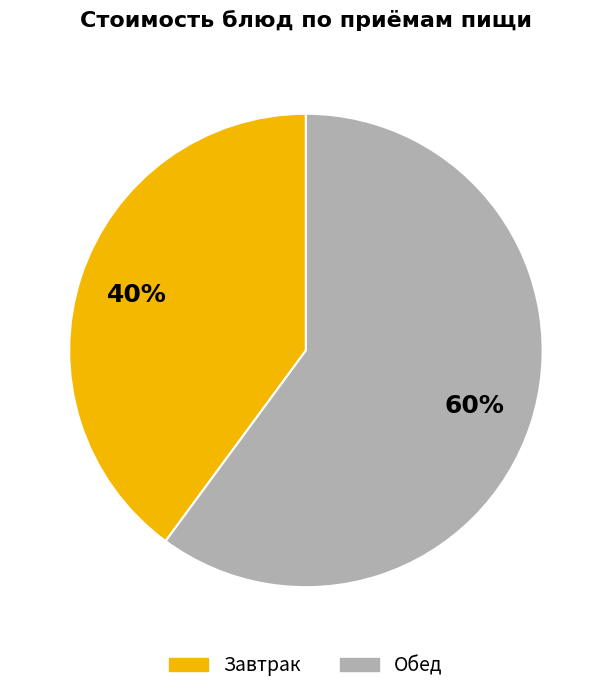

Does any single category account for the majority?

Yes